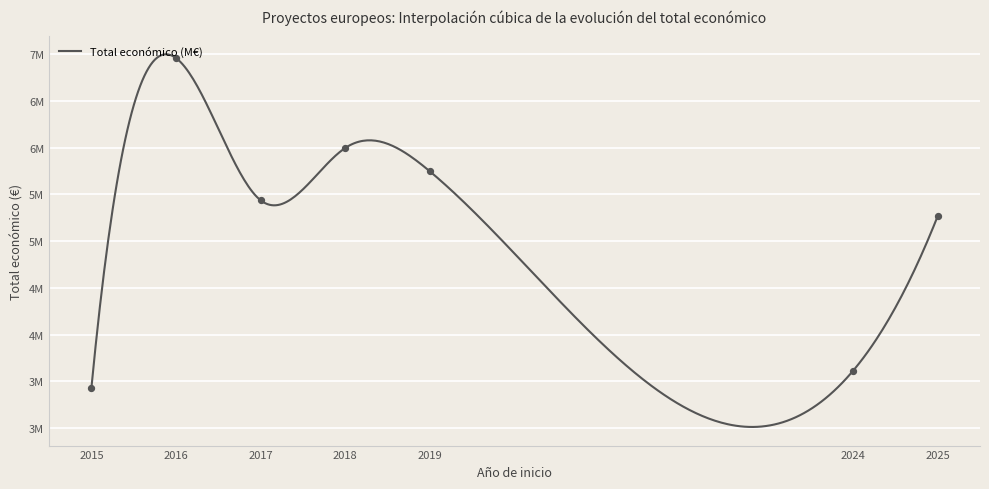

Between 2025 and 2016, which is larger?

2016